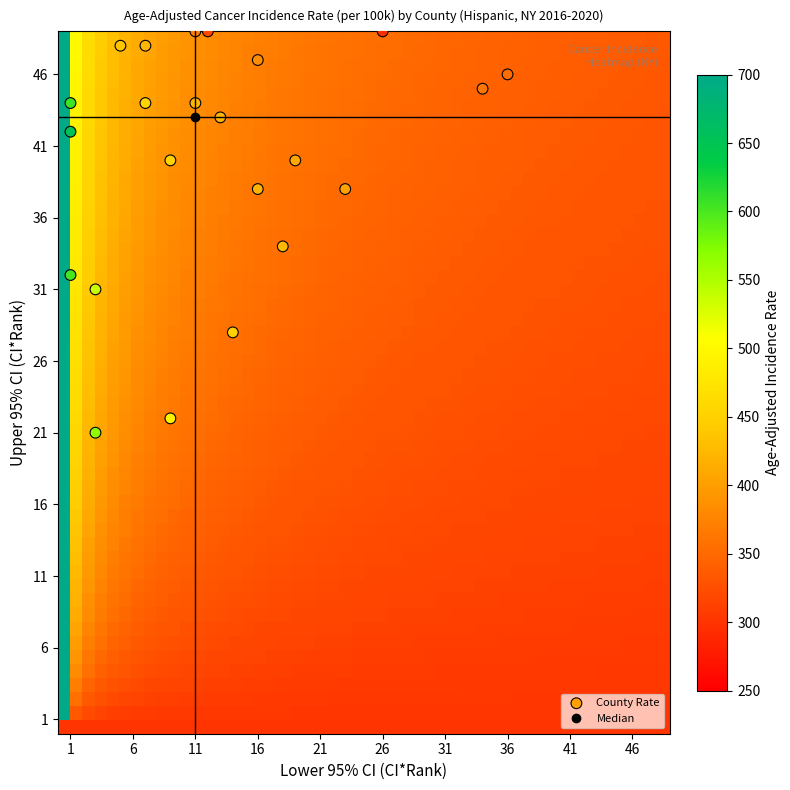

What Y value in the scatter plot is closest to 35?

34